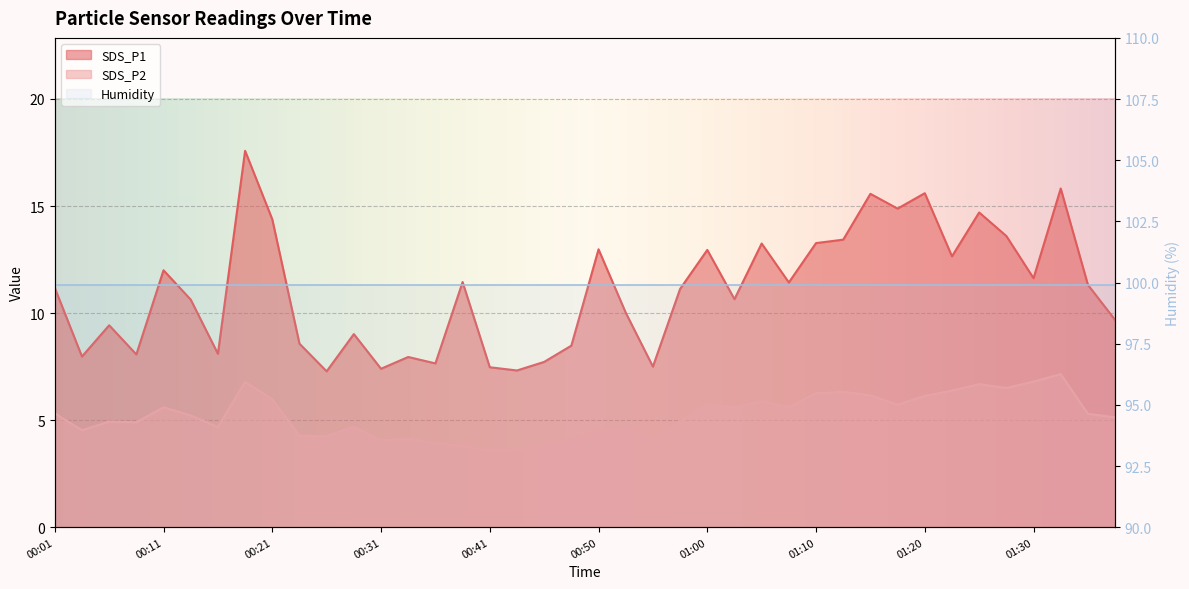

Reading left to right, extract all data points from this chart.

SDS_P1: 11.2	8.0	9.4	8.1	12.0	10.6	8.1	17.6	14.4	8.6	7.3	9.0	7.4	8.0	7.7	11.4	7.5	7.3	7.7	8.5	13.0	10.0	7.5	11.1	12.9	10.7	13.2	11.4	13.3	13.4	15.6	14.9	15.6	12.7	14.7	13.6	11.6	15.8	11.3	9.7
SDS_P2: 5.3	4.5	4.9	4.9	5.6	5.2	4.7	6.8	6.0	4.3	4.2	4.7	4.0	4.1	3.9	3.8	3.6	3.6	3.9	4.1	4.6	4.7	4.1	4.9	5.8	5.6	5.9	5.6	6.2	6.3	6.2	5.7	6.1	6.4	6.7	6.5	6.8	7.2	5.3	5.1